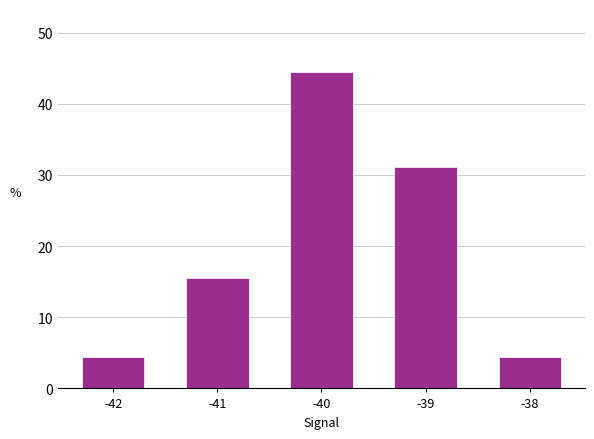

What is the average value?

20.0